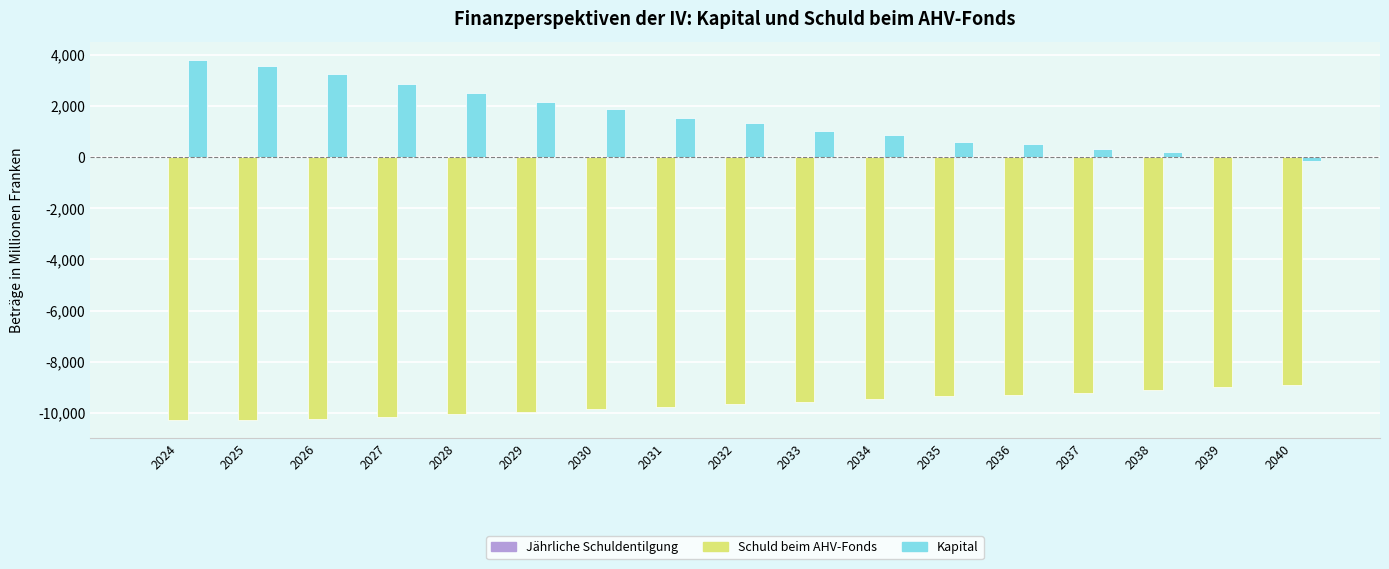

The value of Schuld beim AHV-Fonds at 2030 is -9853. True or false?

True